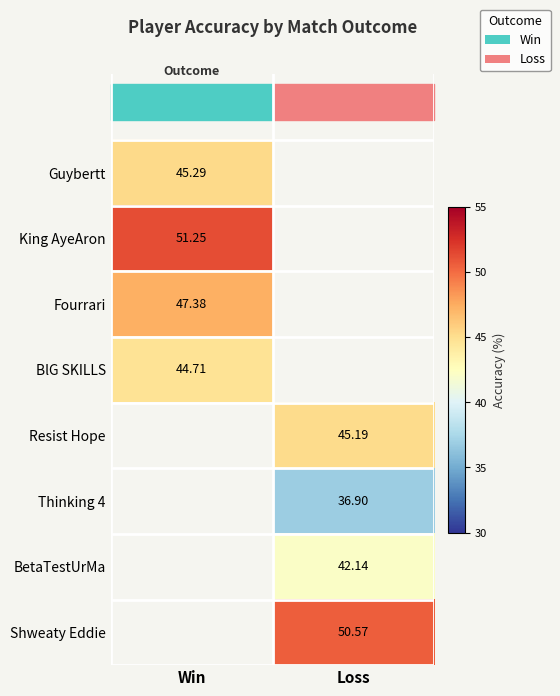

Which category has the highest value across all series?

Win